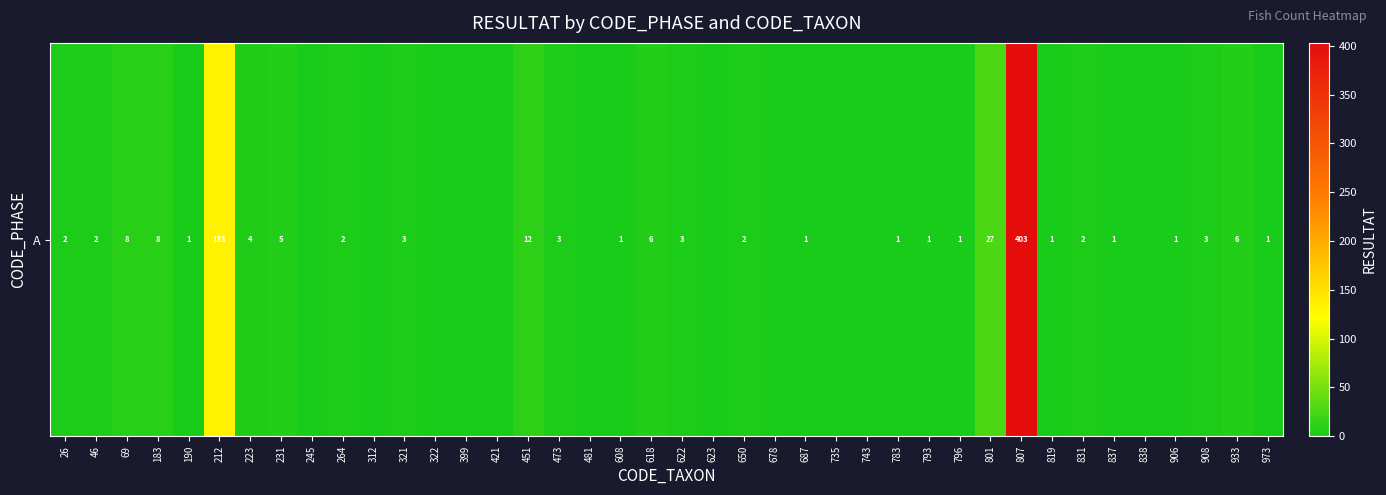

What is the sum of all values?

644